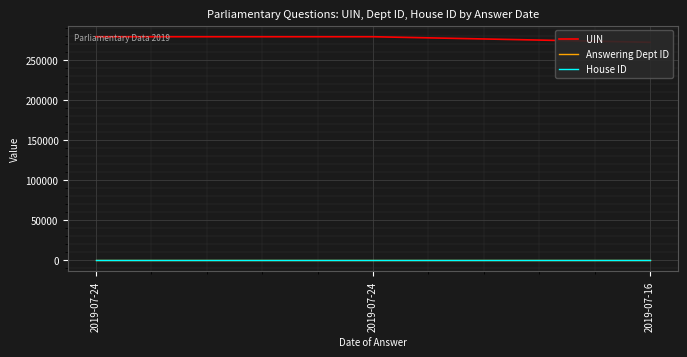

At which label is House ID closest to 1?

2019-07-24